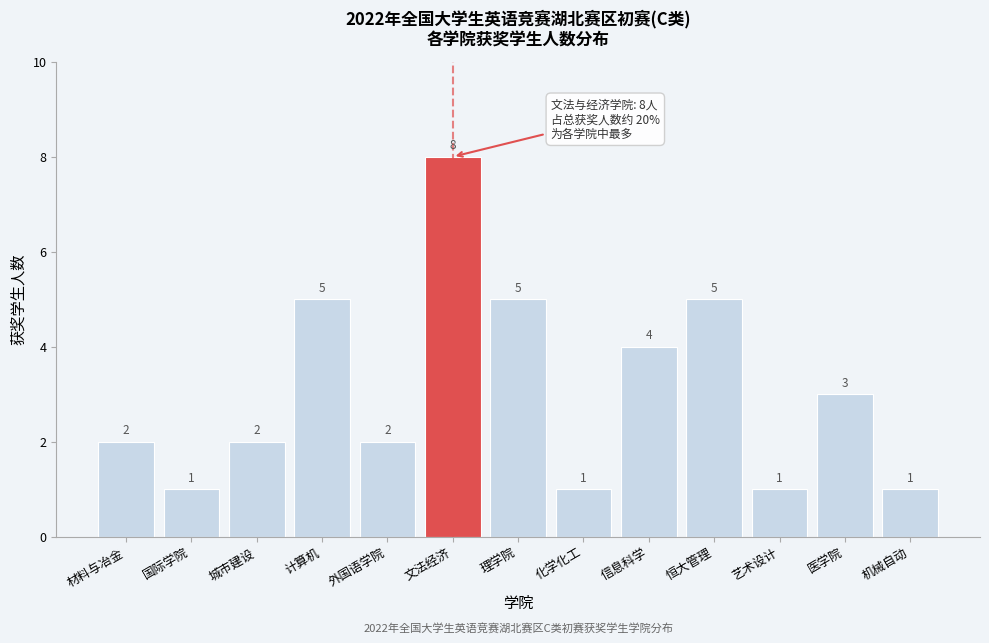

Reading left to right, what are all the values shown in this chart?

材料与冶金=2	国际学院=1	城市建设=2	计算机=5	外国语学院=2	文法经济=8	理学院=5	化学化工=1	信息科学=4	恒大管理=5	艺术设计=1	医学院=3	机械自动=1